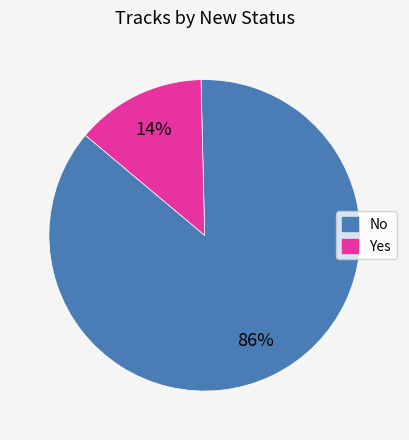

Do Yes and No together represent more than half of the pie?

Yes